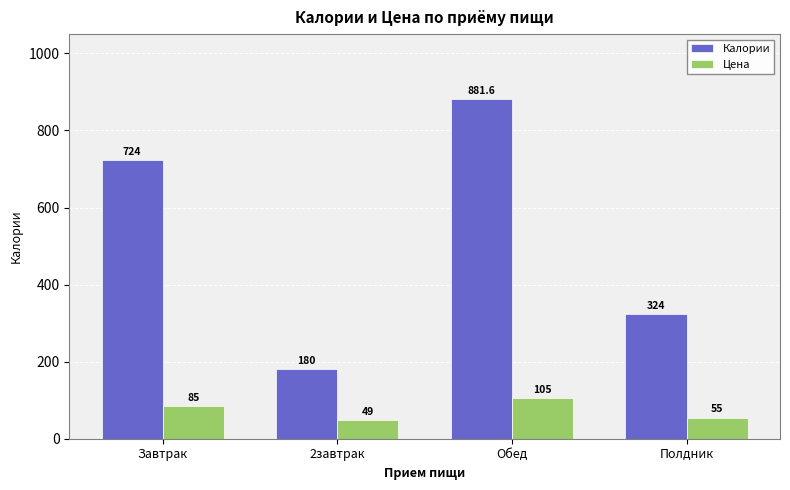

Where is Цена nearest to the value 77?

Завтрак